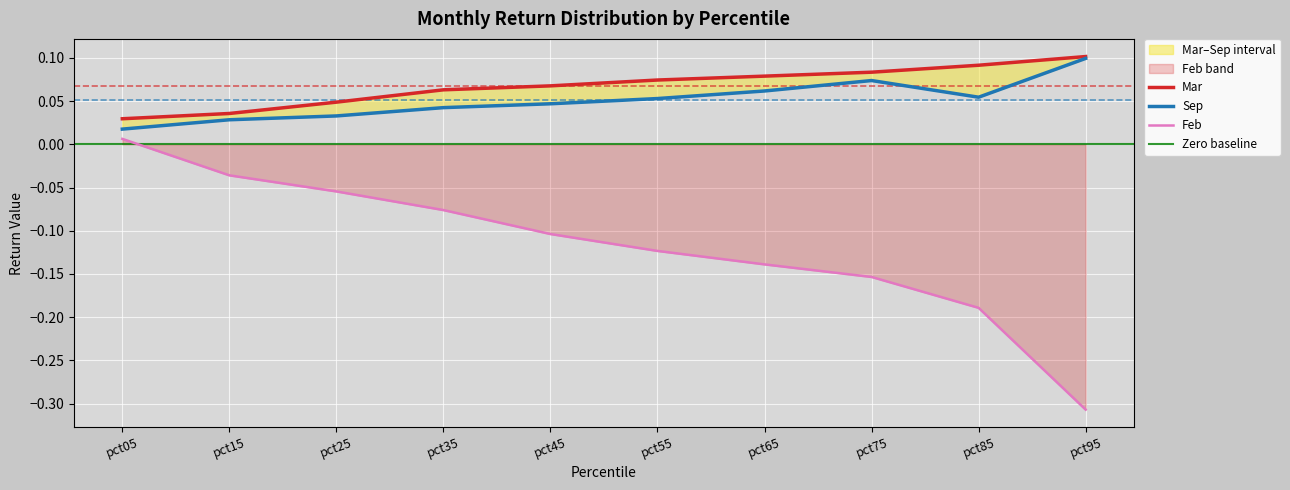

Does the chart display data point markers on the line(s)?

No